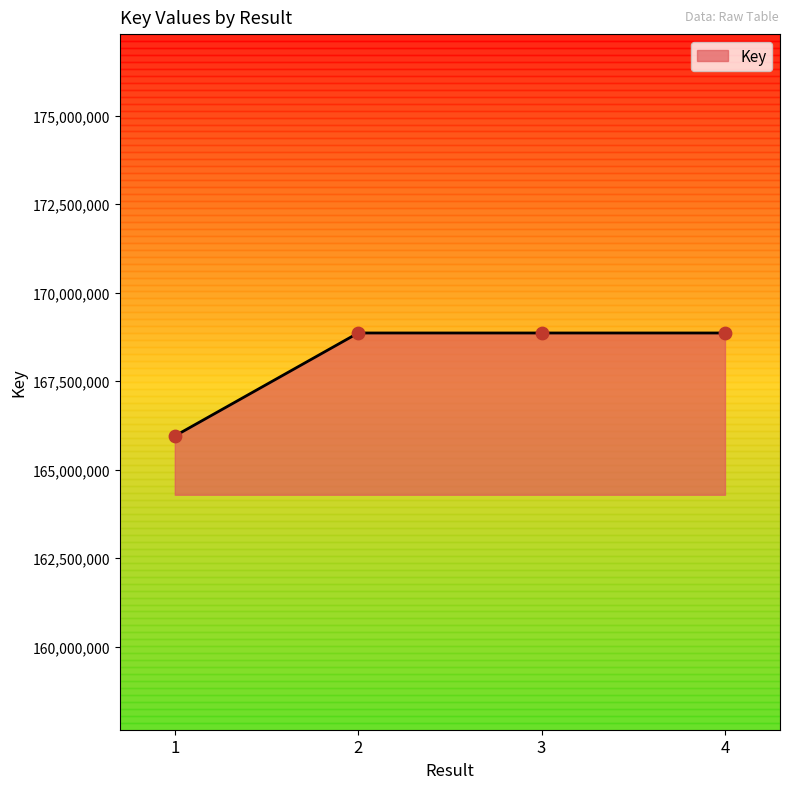

What is the ratio of the value at 3 to the value at 1?

1.0